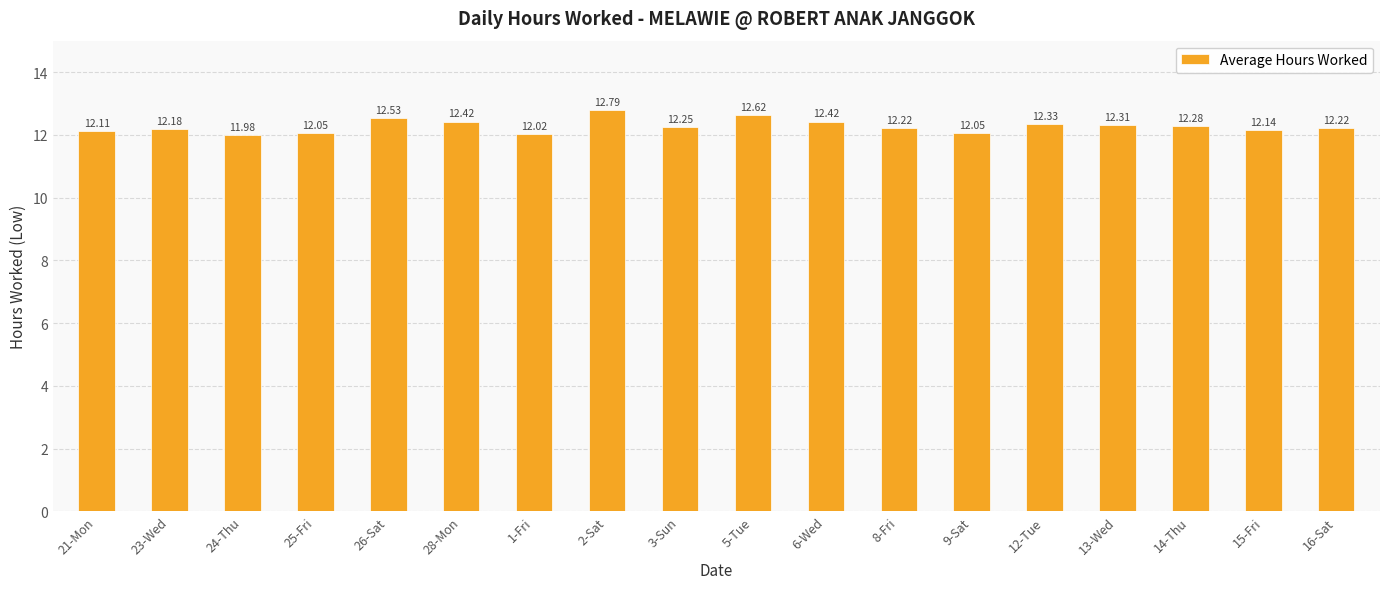

Read the value at 25-Fri.

12.1